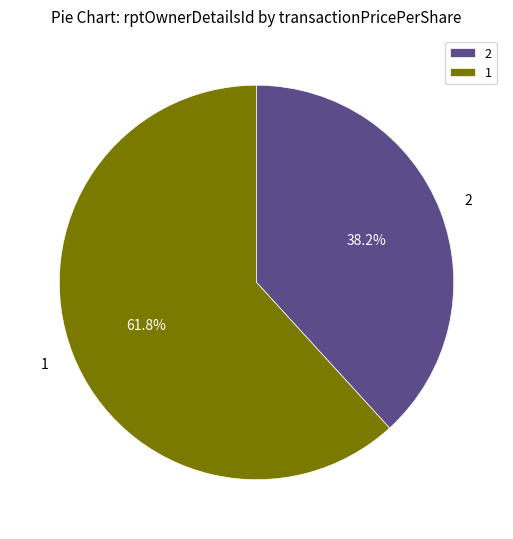

Does any single category account for the majority?

Yes